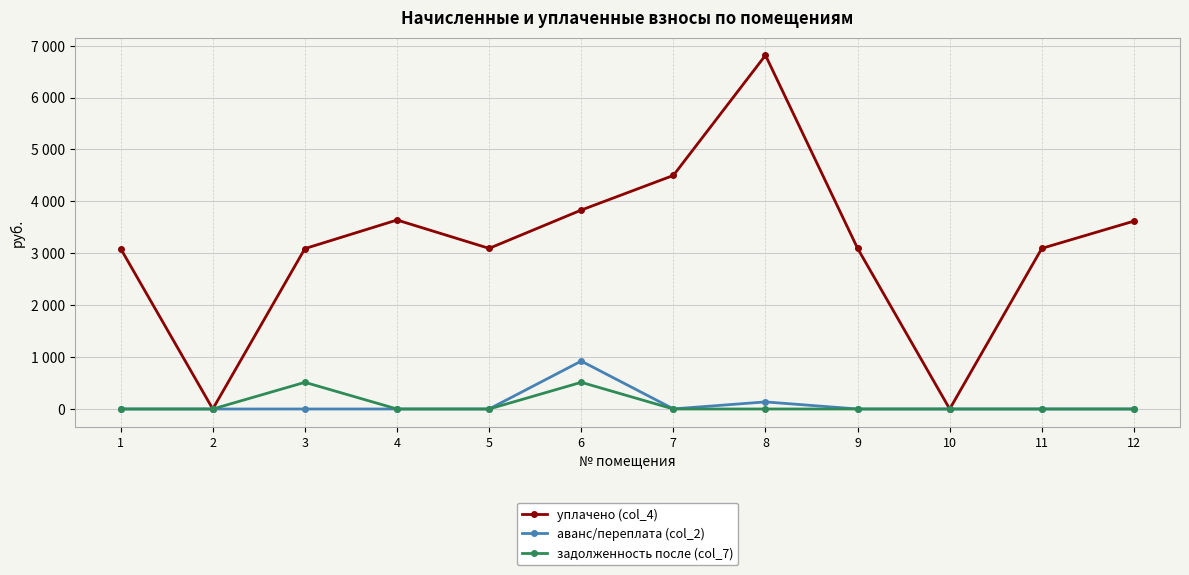

Is this an area chart (filled region under the line)?

No